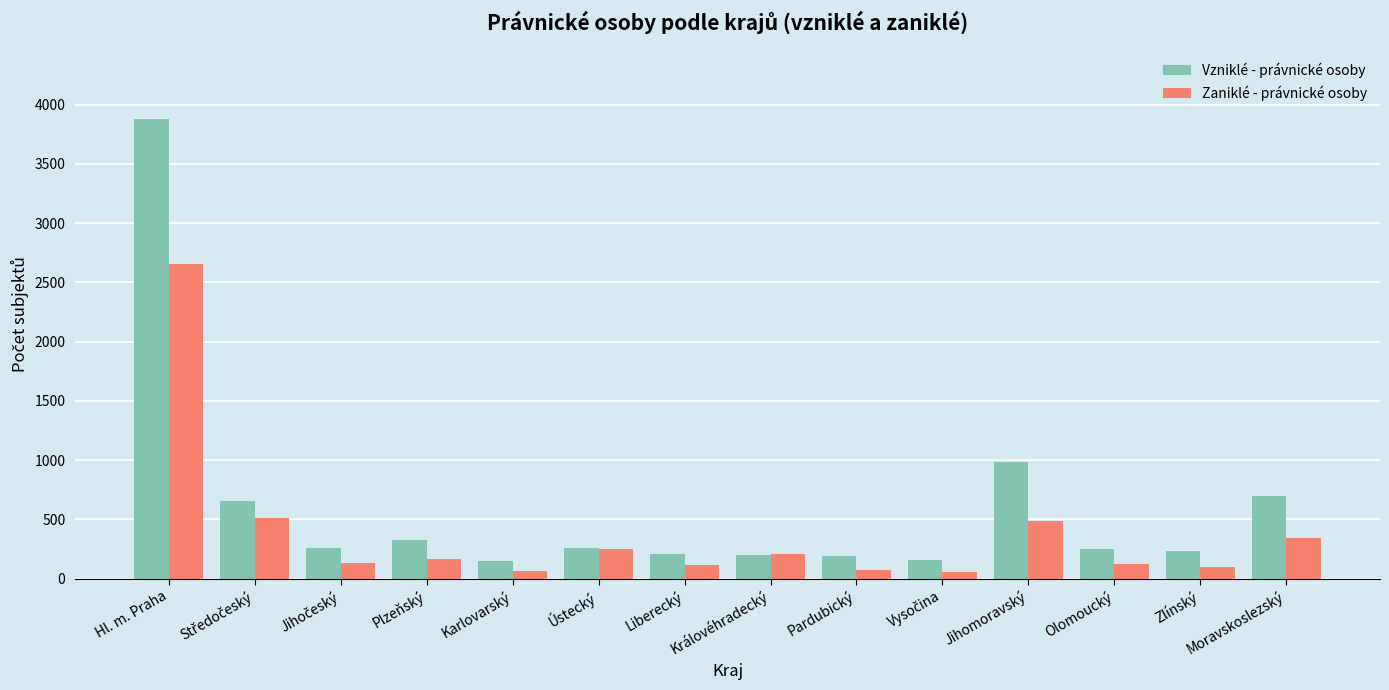

List the series in order of their peak value, lowest first.

Zaniklé - právnické osoby, Vzniklé - právnické osoby